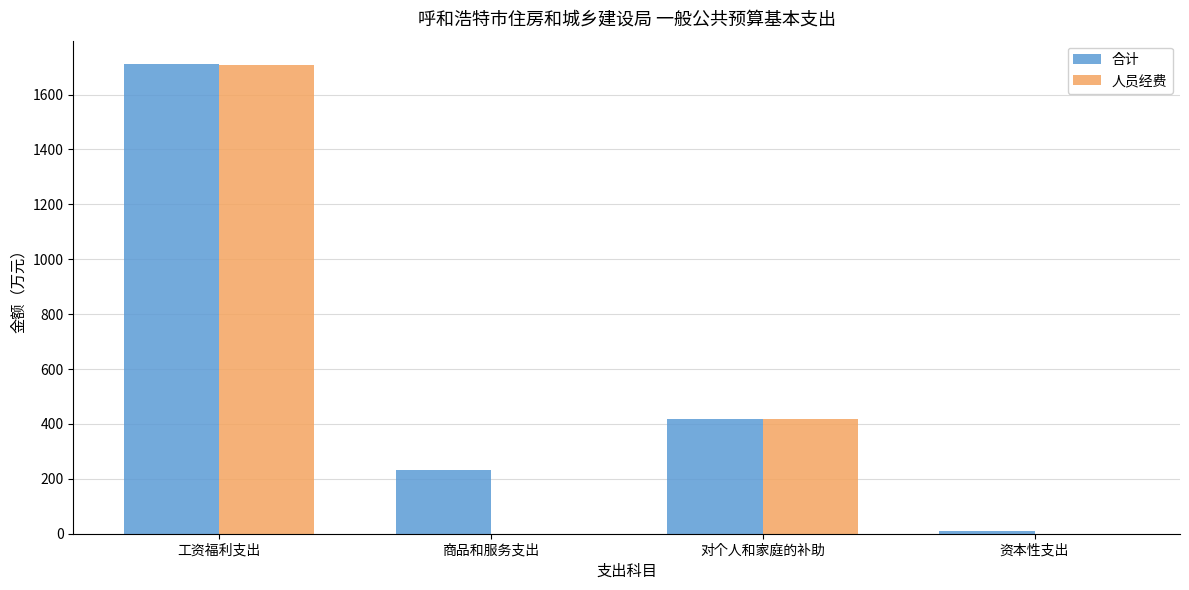

Which category has the highest value in the 合计 series?

工资福利支出